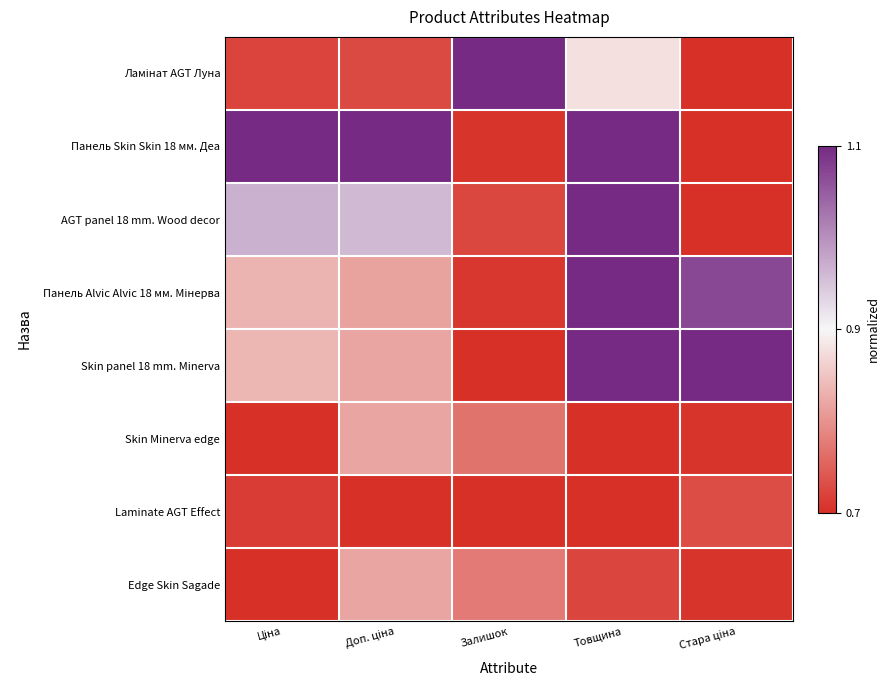

Which has a higher value, Доп. ціна or Залишок?

Залишок